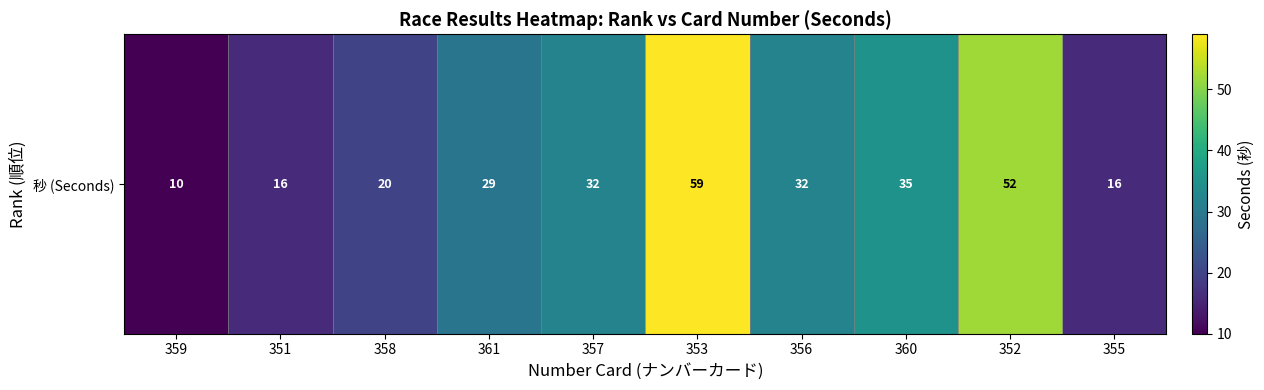

Which label corresponds to the largest value in the chart?

353